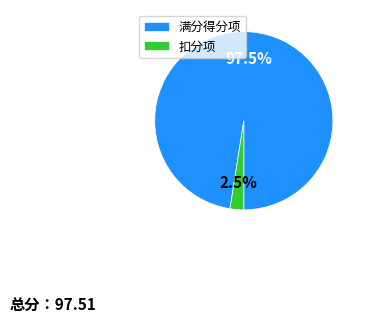

Rank the categories by value from lowest to highest.

扣分项, 满分得分项